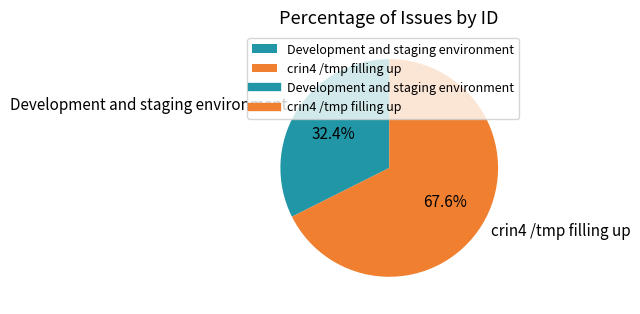

Between Development and staging environment and crin4 /tmp filling up, which is larger?

crin4 /tmp filling up